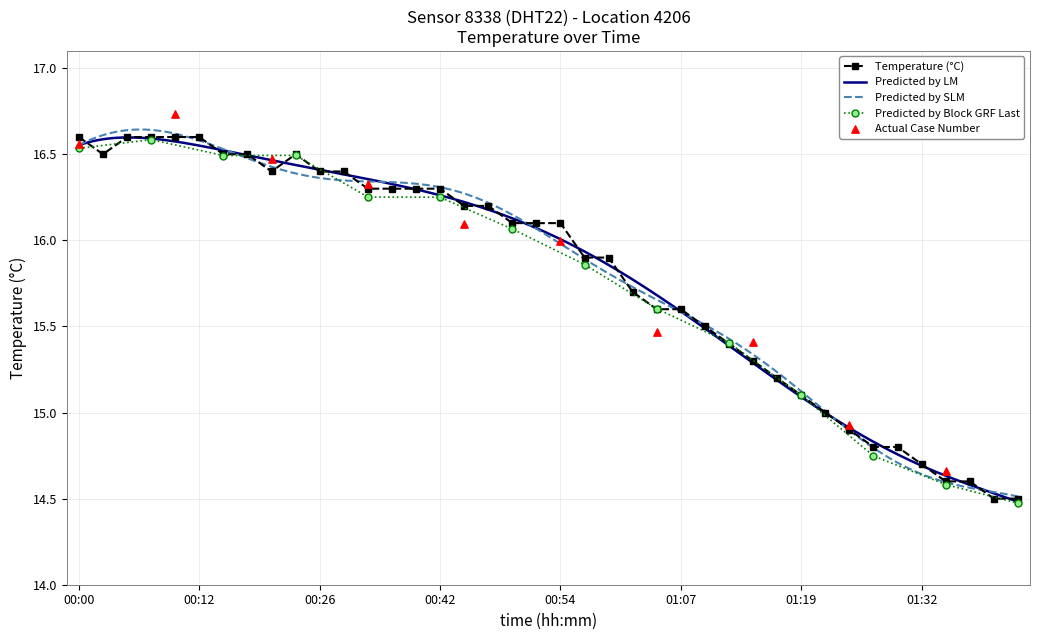

Approximately how many times larger is the value at 01:37 compared to 00:44?

0.9